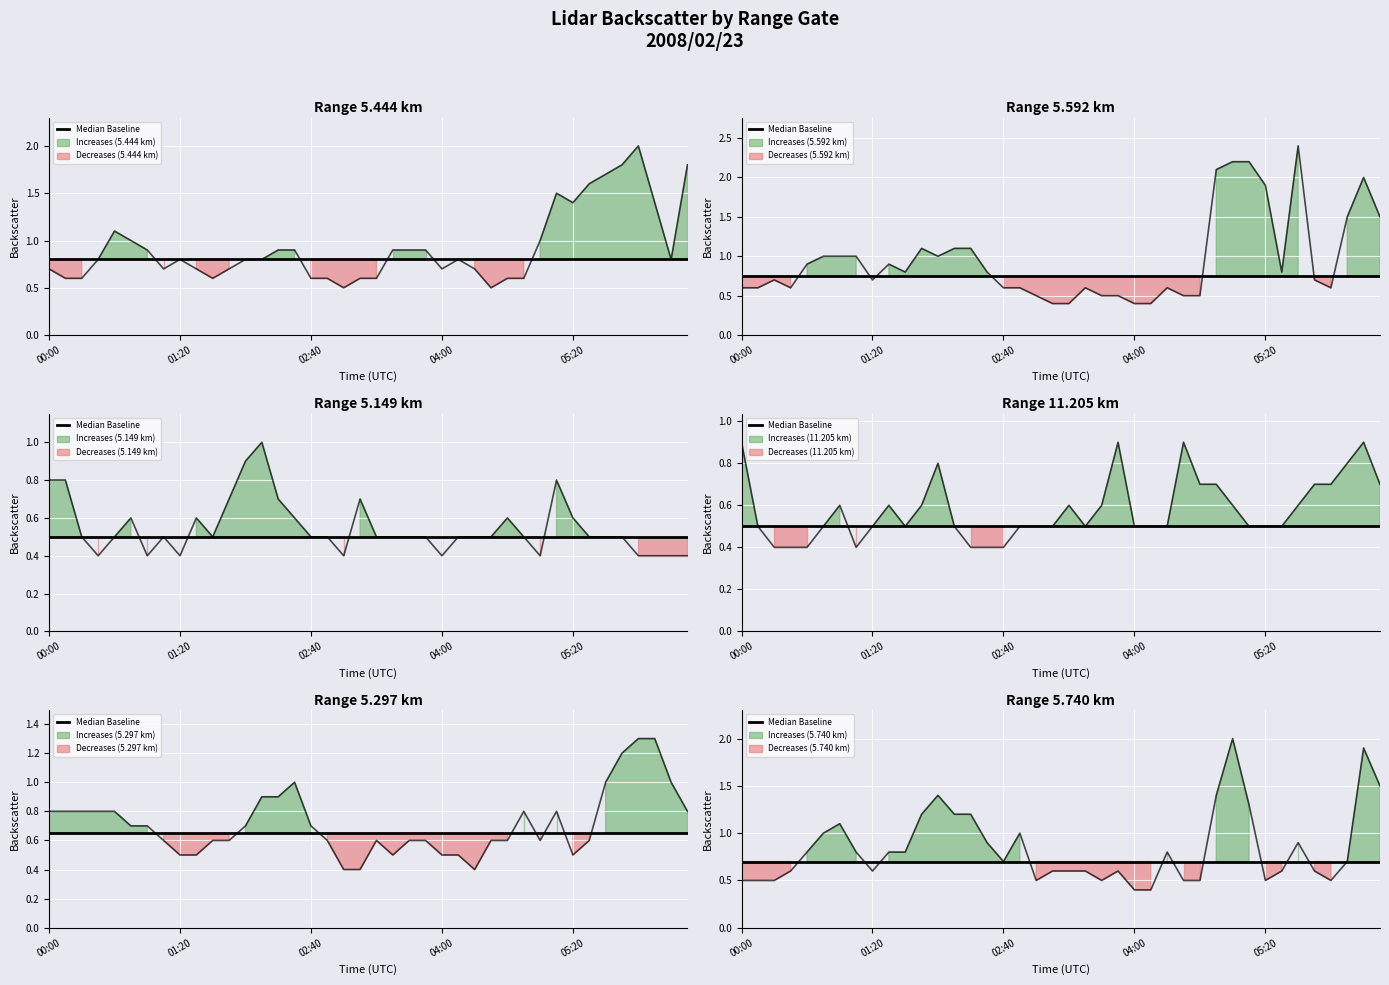

Where is the first local minimum for  11.205?

2008/02/23 01:10